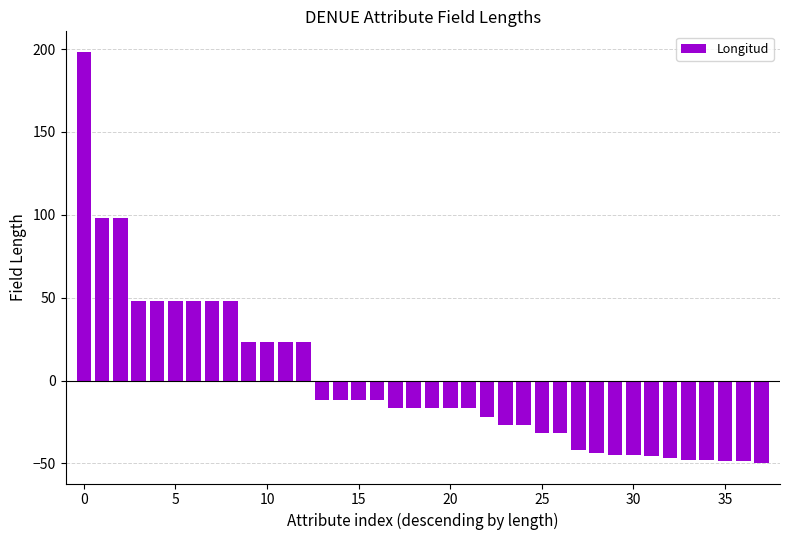

What is the maximum value shown in the chart?

198.3